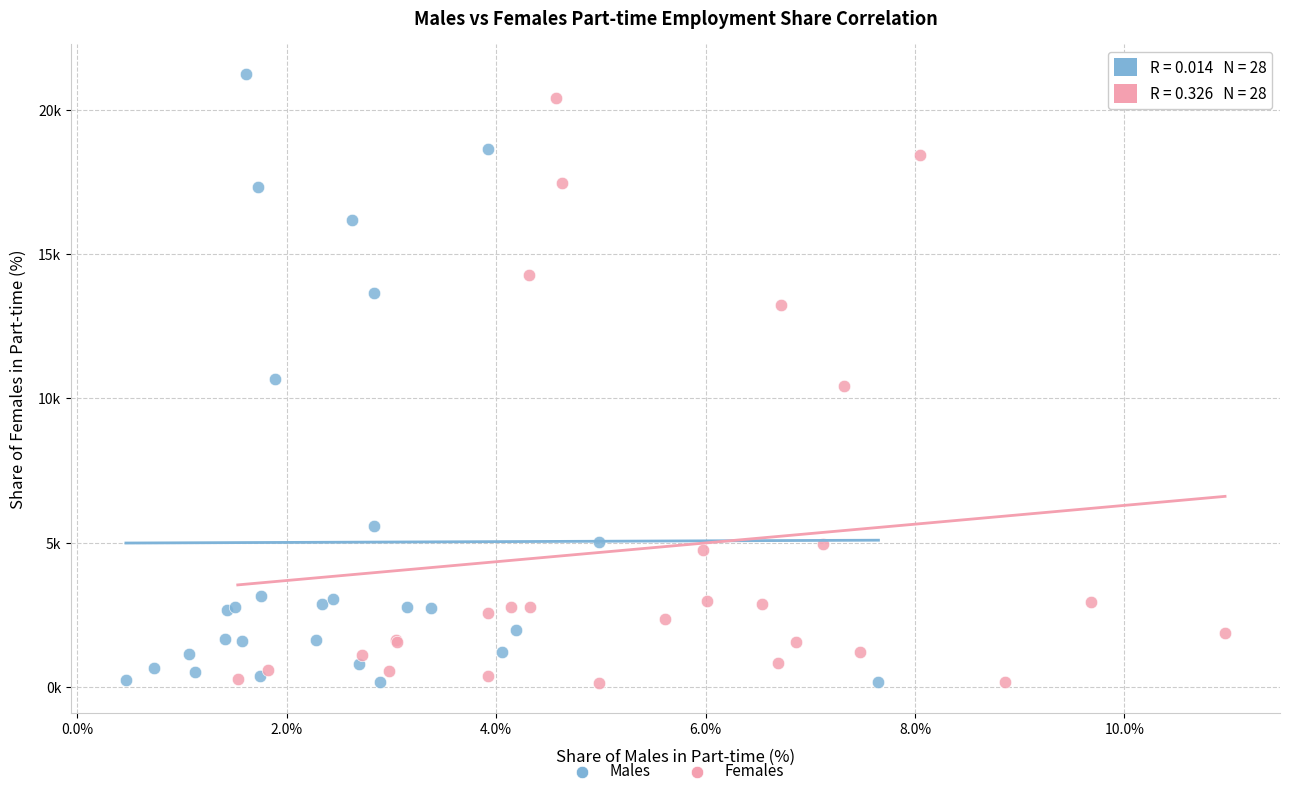

What are all the series names shown in the legend?

Males, Females